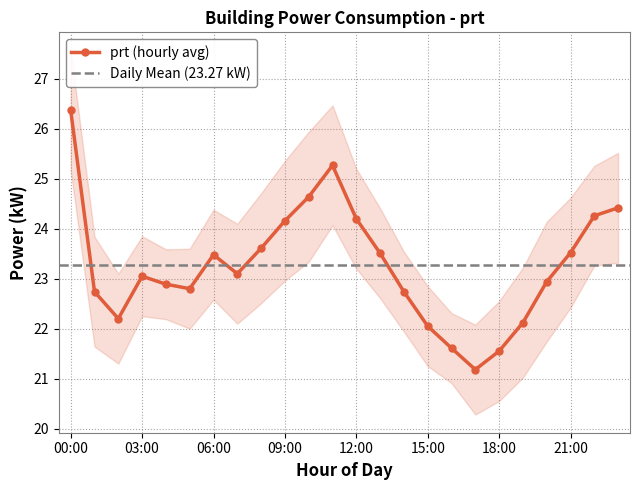

What is the highest value of the prt (hourly avg) series?

26.4